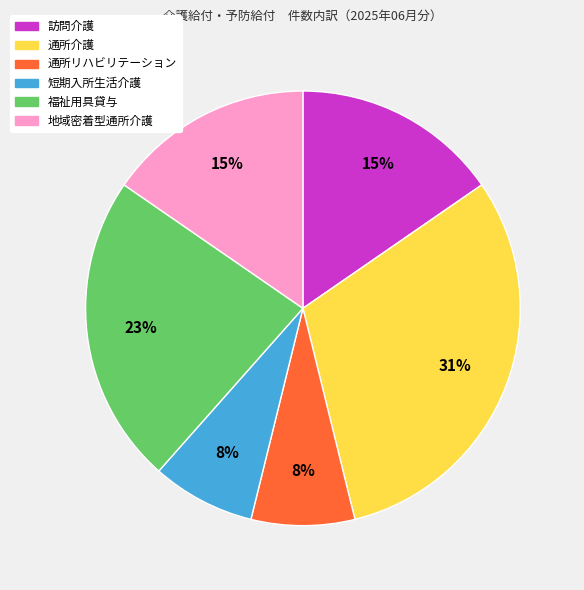

What percentage is the 通所リハビリテーション slice, to the nearest percent?

8%